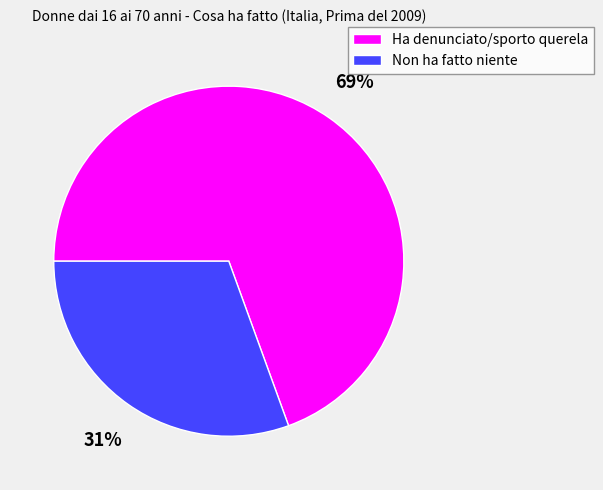

Do Ha denunciato/sporto querela and Non ha fatto niente together represent more than half of the pie?

Yes